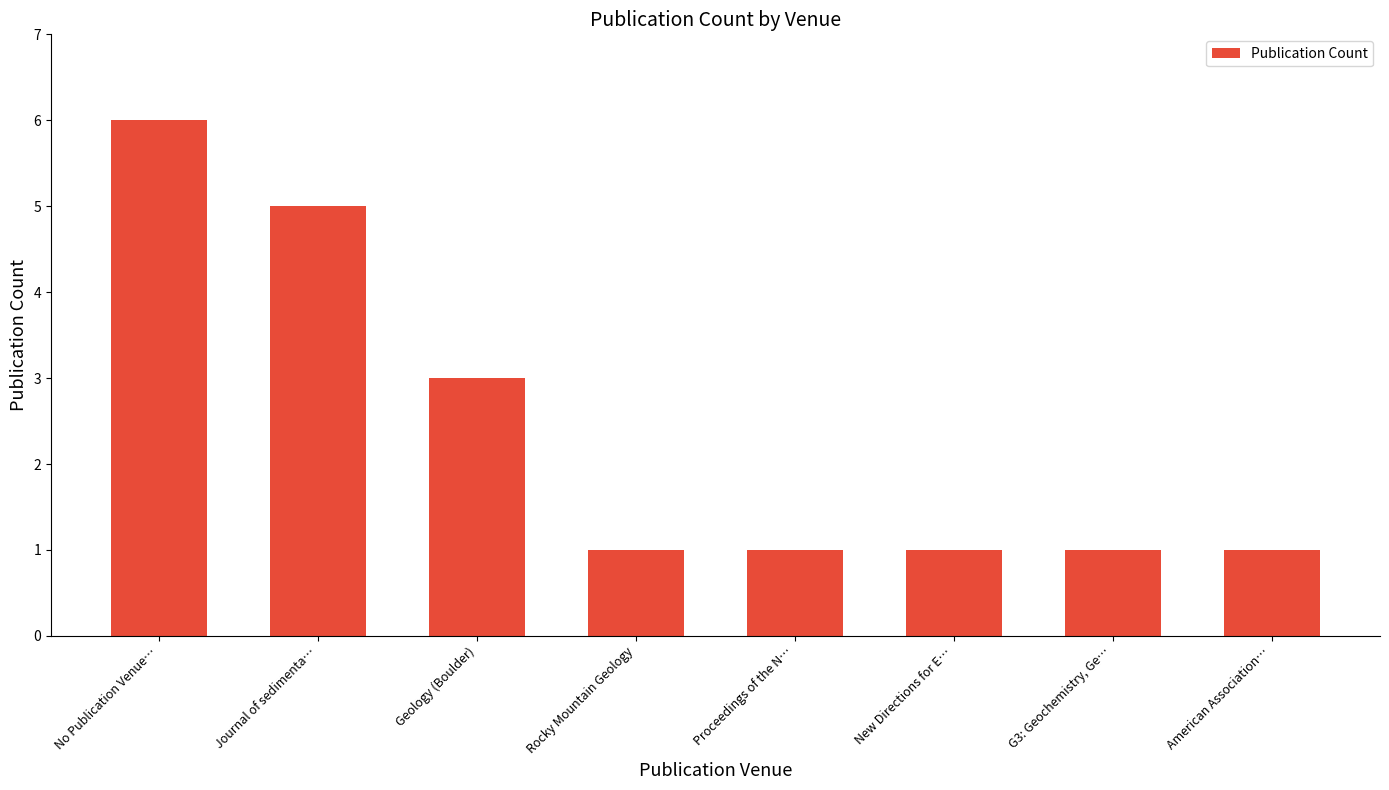

What is the approximate value at No Publication Venue…?

6